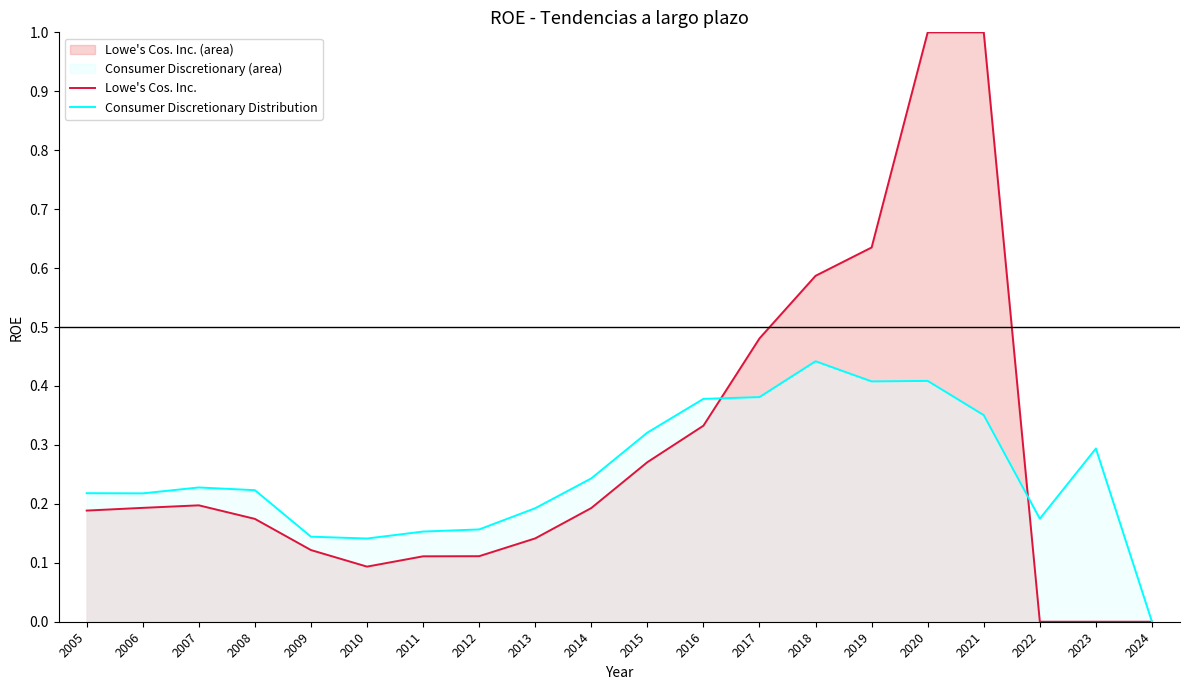

What is the difference between the second highest and second lowest values in the Lowe's Cos. Inc. series?

1.0